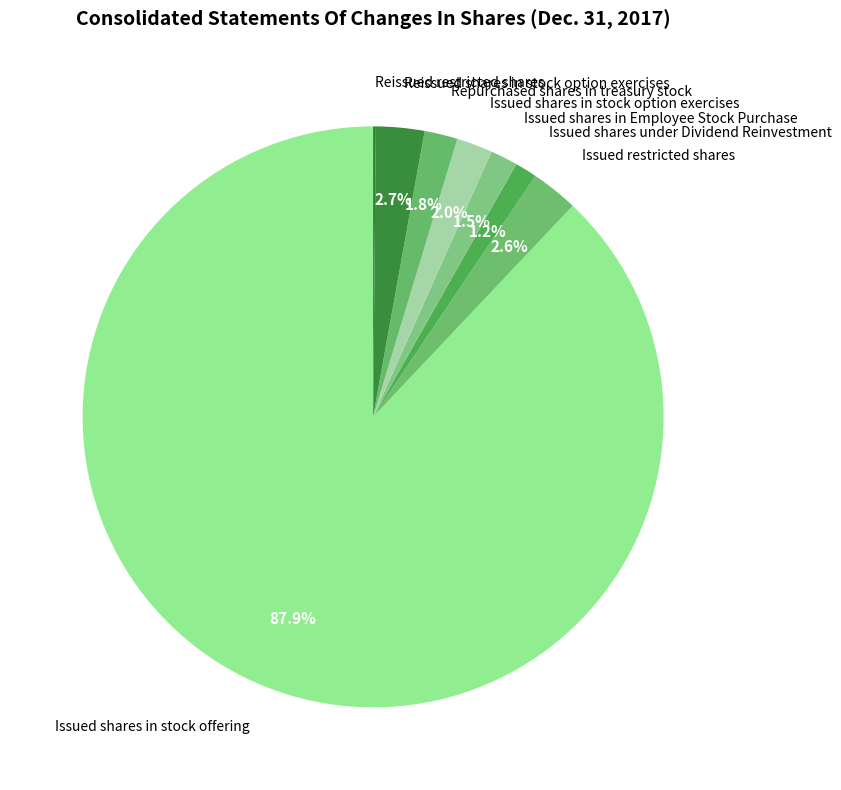

Between Issued shares in Employee Stock Purchase and Issued restricted shares, which is larger?

Issued restricted shares